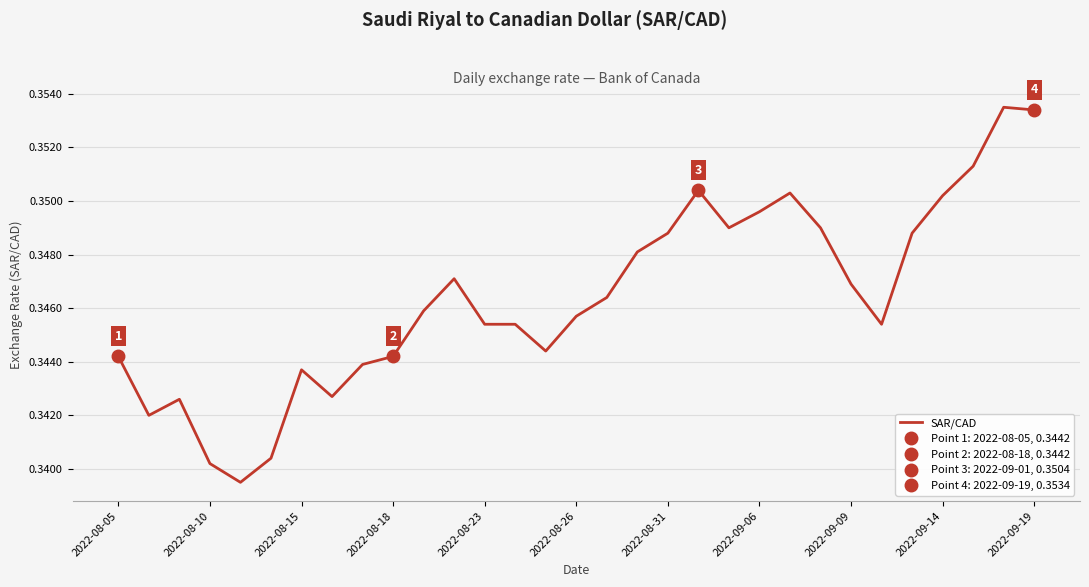

The value of SAR/CAD at 2022-09-14 is 0.6. True or false?

False